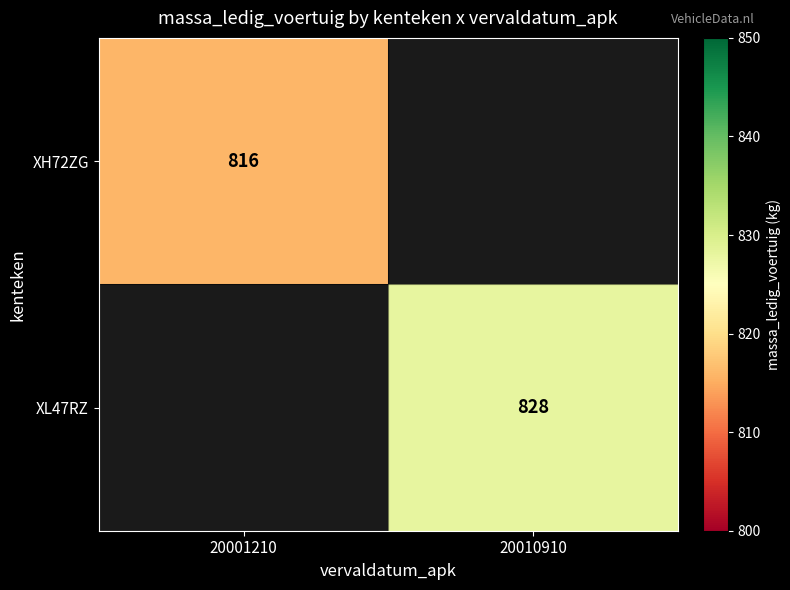

How many series are shown in this chart?

2